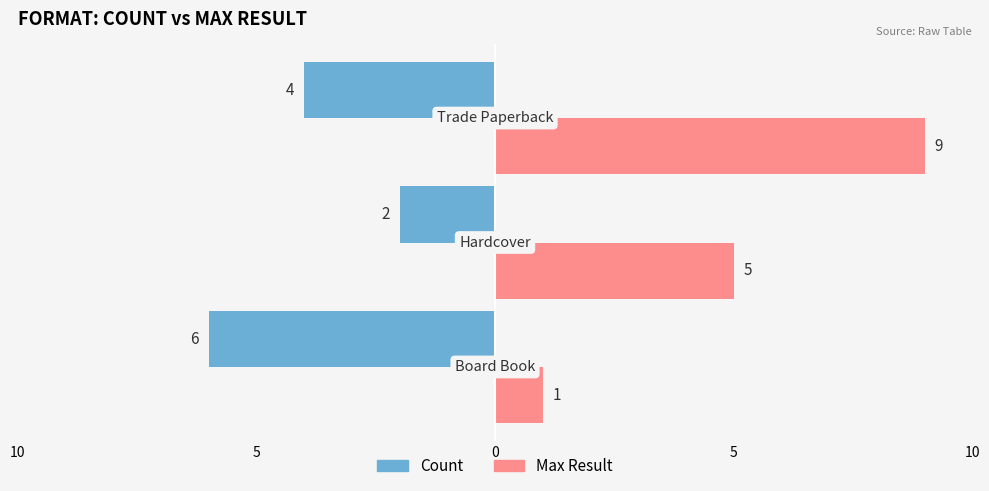

What are all the series names shown in the legend?

Count, Max Result